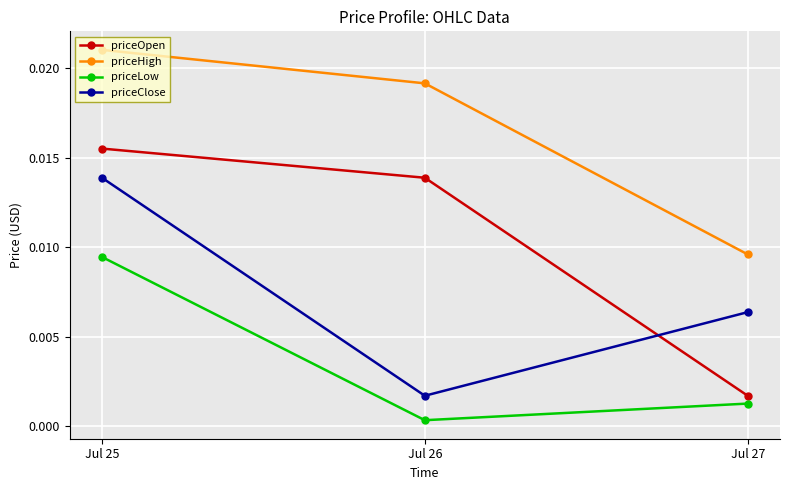

Rank the series by their maximum value, from highest to lowest.

priceHigh, priceOpen, priceClose, priceLow